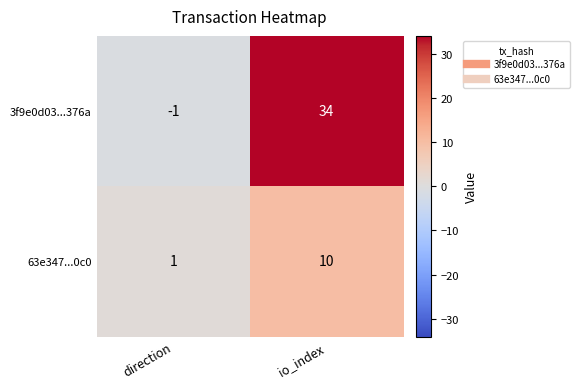

Reading left to right, list all the values displayed in this chart.

3f9e0d03...376a: direction=-1	io_index=34
63e347...0c0: direction=1	io_index=10